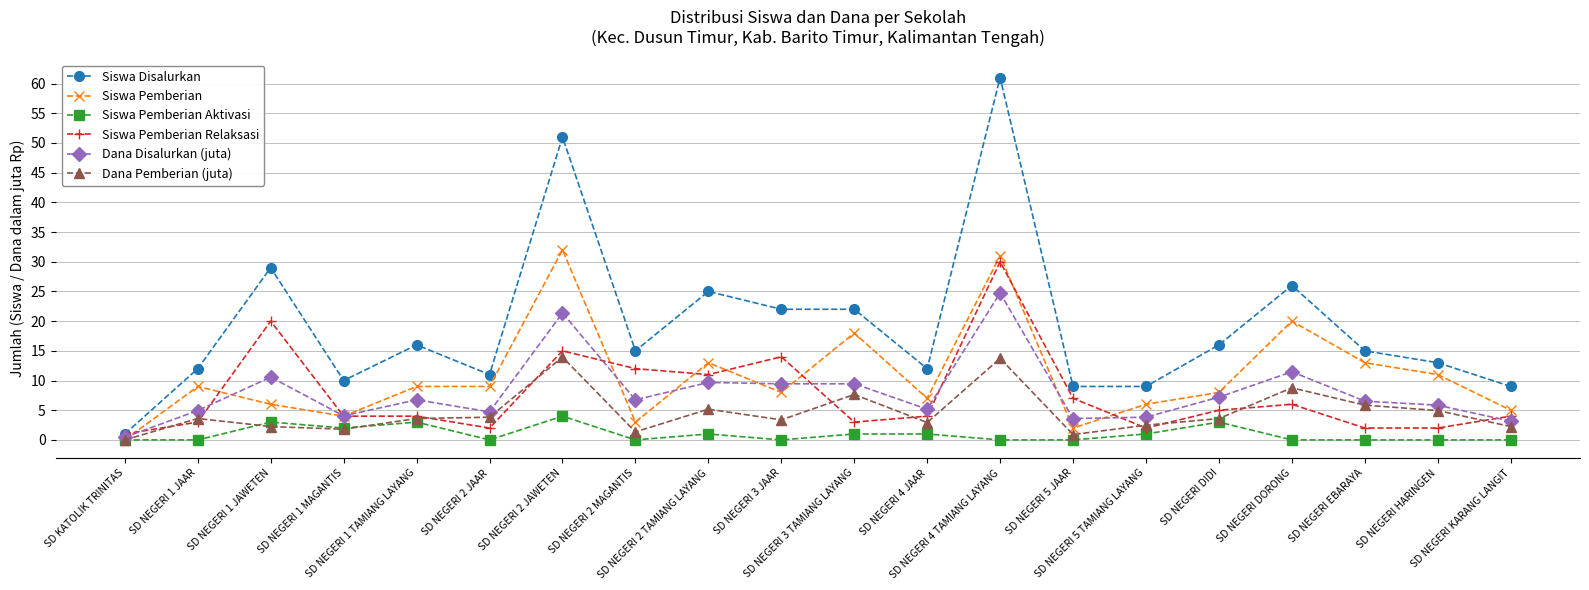

Which series has the largest total across all categories?

Siswa Disalurkan